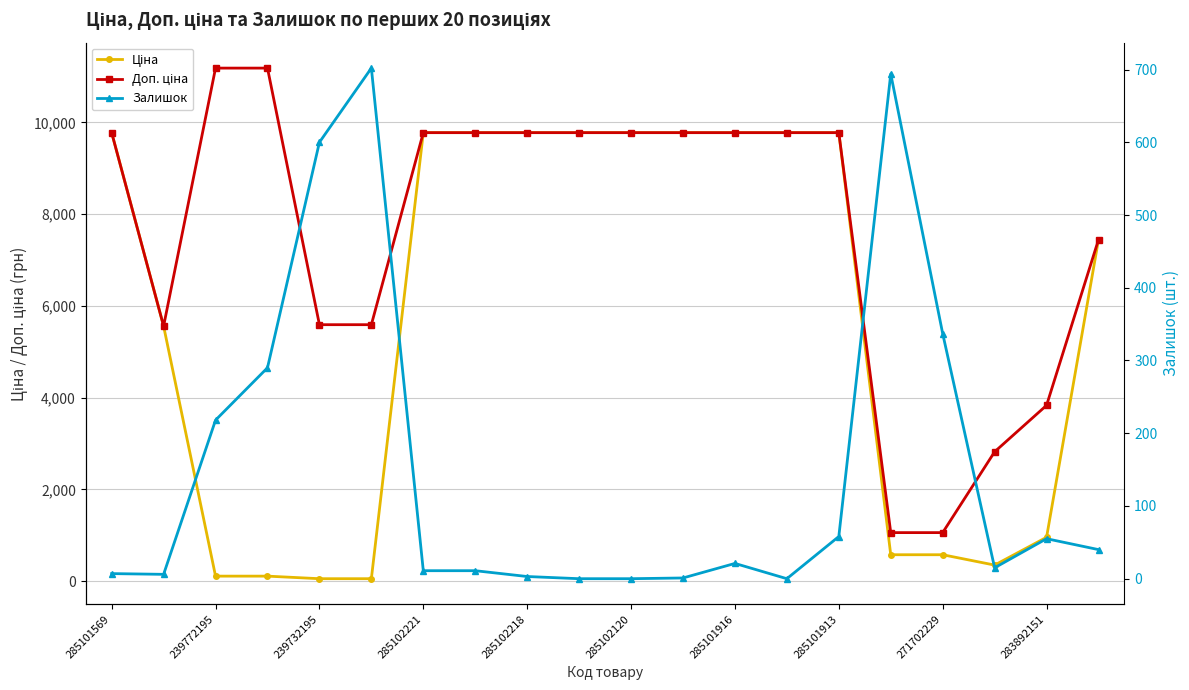

What is the difference between the second highest and minimum values in the Залишок series?

694.0